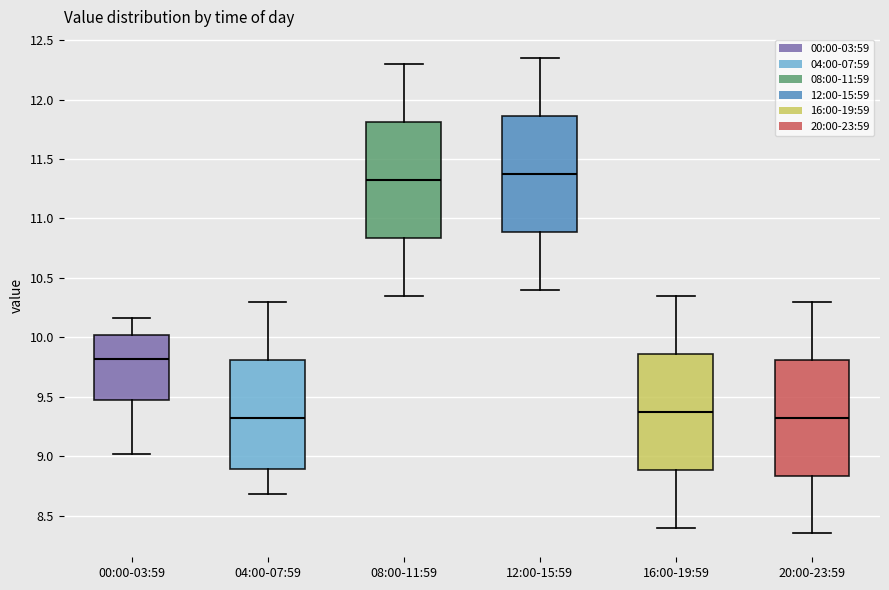

Reading left to right, read every box against the y-axis: the position of its median line, the range the box covers, and the ends of its whiskers. The values are not printed on the chart, so give them approximately, as read against the axis.

00:00-03:59: median 9.80, box 9.45 to 10.00, whiskers 9.00 to 10.15
04:00-07:59: median 9.35, box 8.90 to 9.80, whiskers 8.70 to 10.30
08:00-11:59: median 11.35, box 10.85 to 11.80, whiskers 10.35 to 12.30
12:00-15:59: median 11.40, box 10.90 to 11.85, whiskers 10.40 to 12.35
16:00-19:59: median 9.40, box 8.90 to 9.85, whiskers 8.40 to 10.35
20:00-23:59: median 9.35, box 8.85 to 9.80, whiskers 8.35 to 10.30